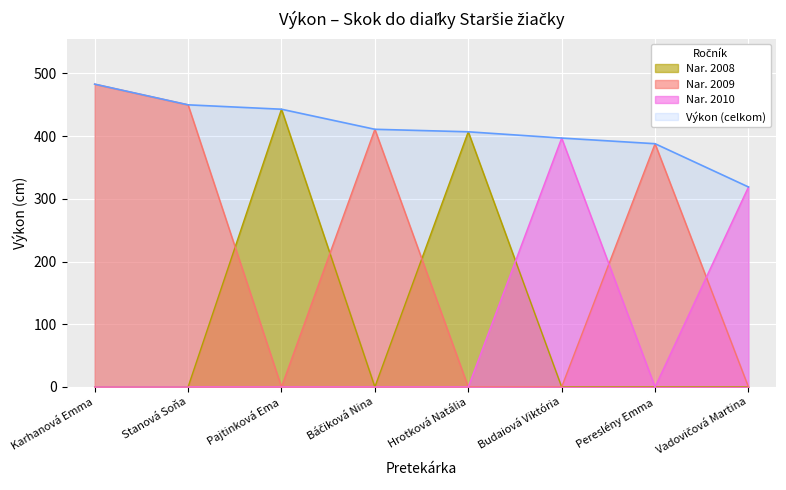

What is the change in value from Stanová Soňa to Hrotková Natália?

-43